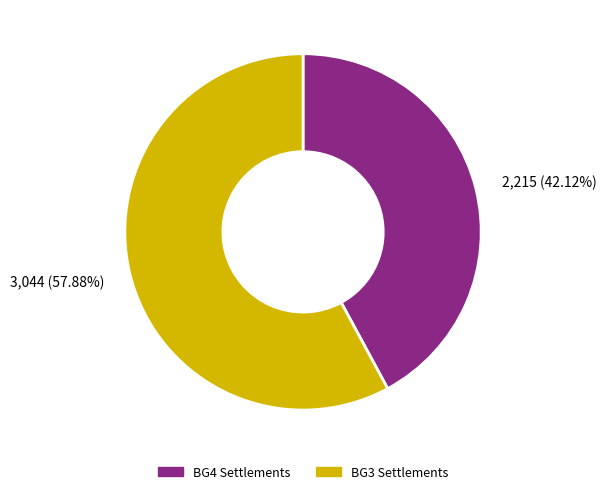

Count the number of slices in the pie.

2